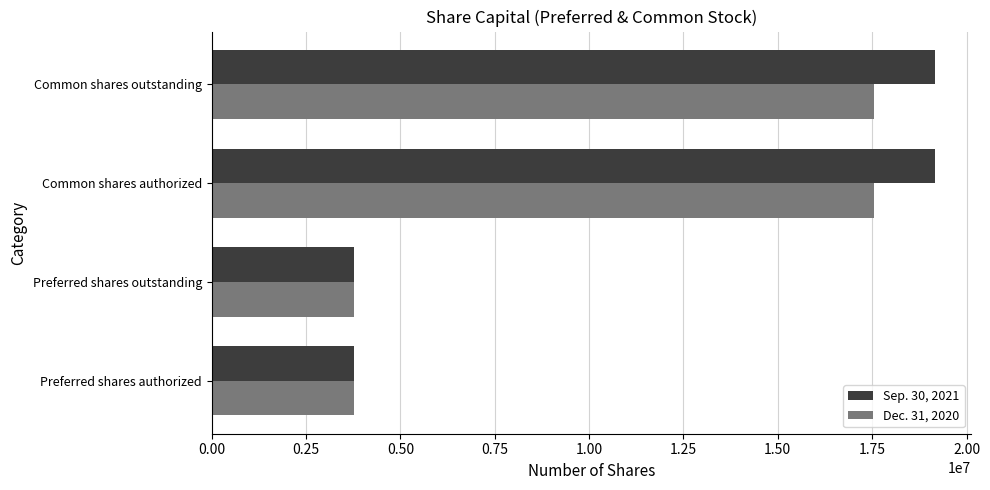

List the series in order of their peak value, highest first.

Sep. 30, 2021, Dec. 31, 2020